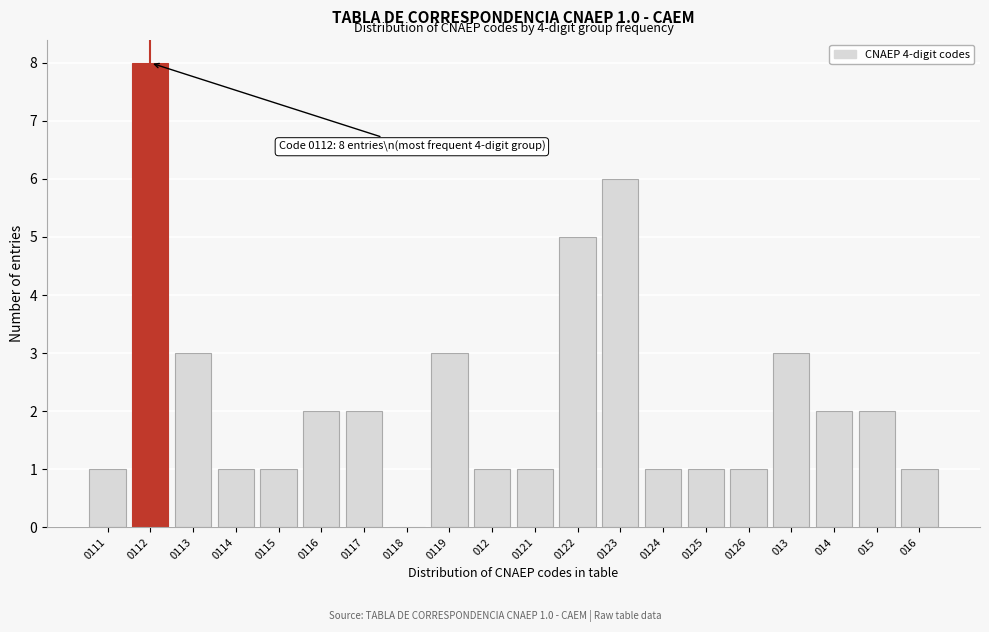

Reading left to right, transcribe all the data shown in this chart.

0111=1	0112=8	0113=3	0114=1	0115=1	0116=2	0117=2	0118=0	0119=3	012=1	0121=1	0122=5	0123=6	0124=1	0125=1	0126=1	013=3	014=2	015=2	016=1